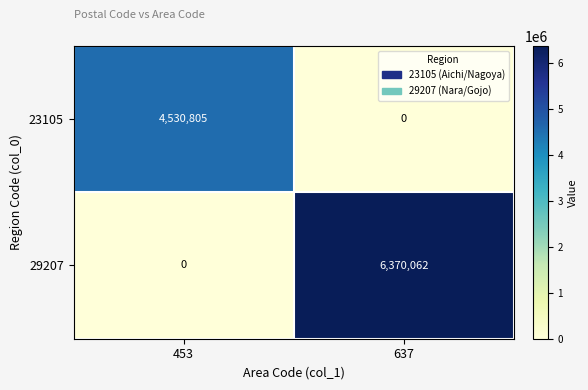

Rank the series by their average value, from lowest to highest.

23105, 29207